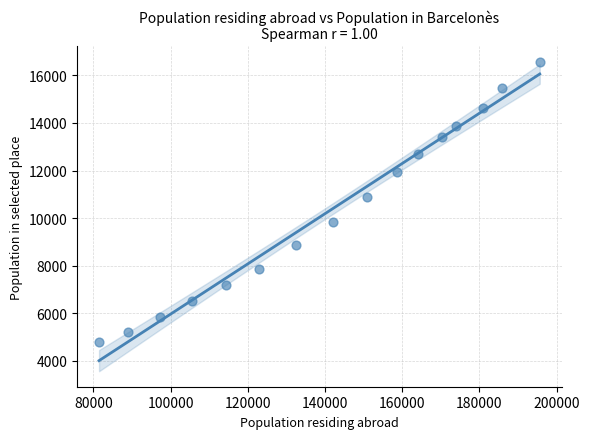

What Y value in the scatter plot is closest to 10677?

10907